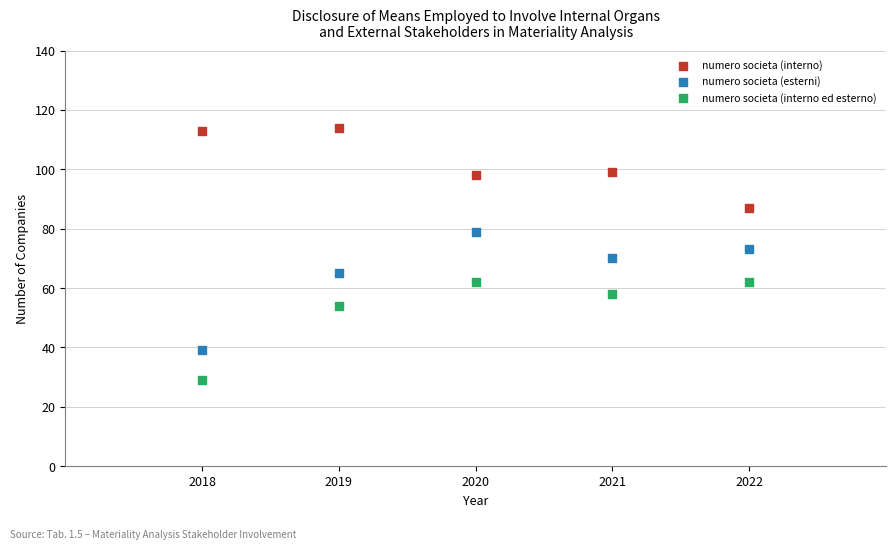

Which series reaches the maximum Y coordinate?

numero societa (interno)